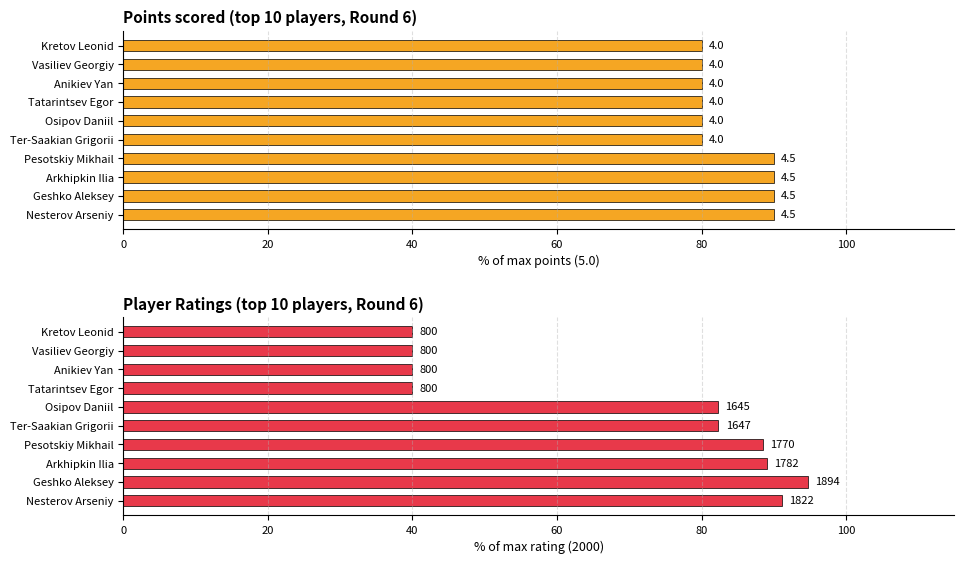

At how many categories does at least one series exceed 82?

6